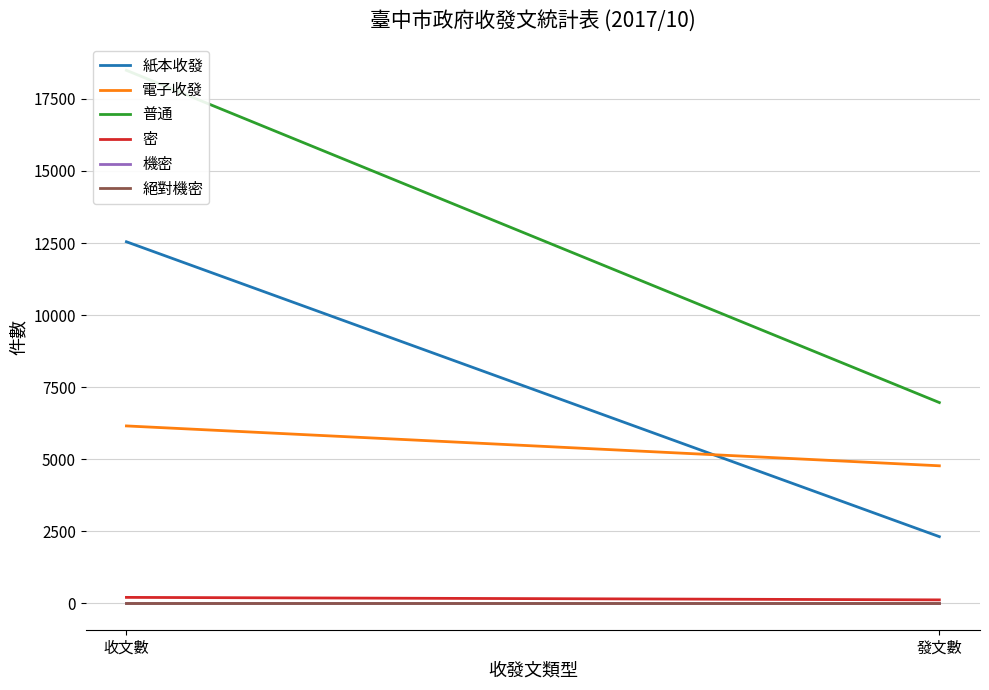

What position from the left is 發文數?

2